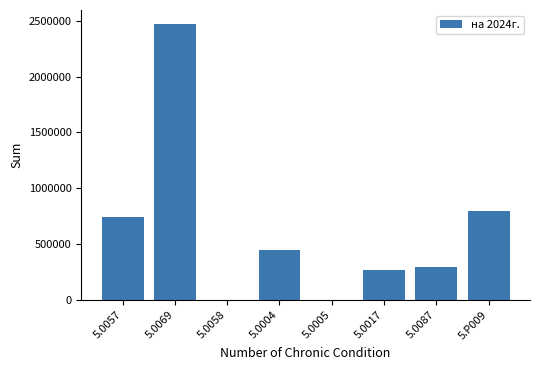

Is it true that the value at 5.0057 is 1047162.0?

False